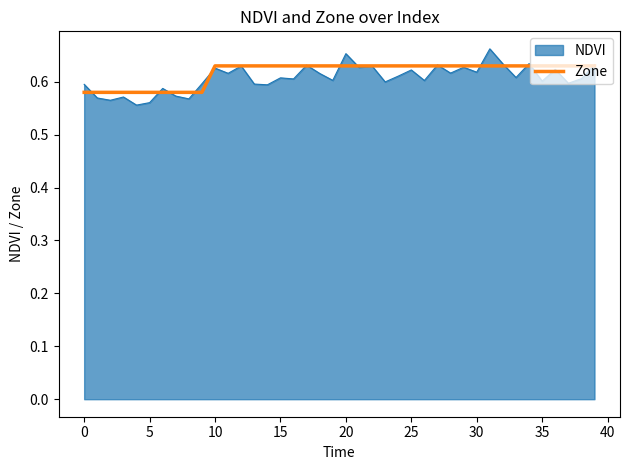

How many series are shown in this chart?

2